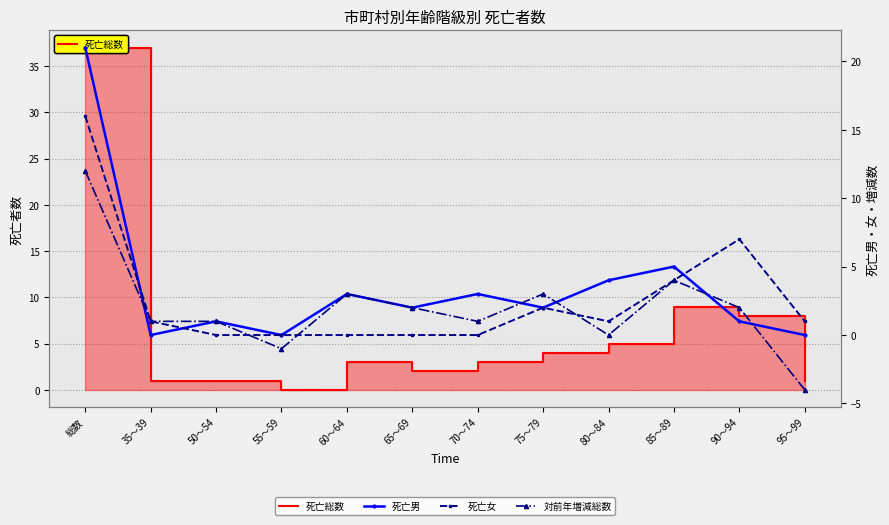

At which label does 死亡総数 reach its minimum?

55～59